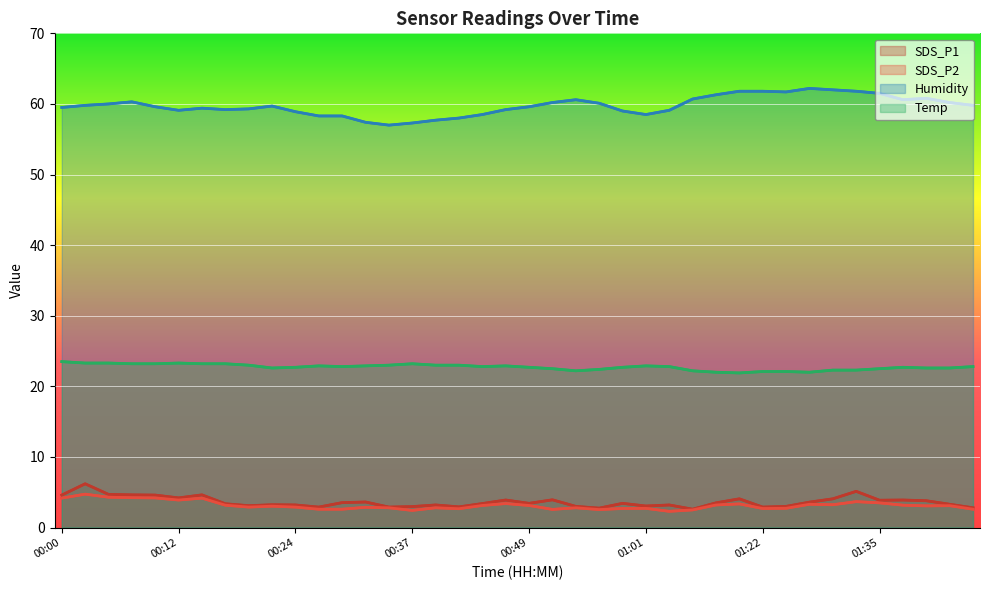

True or false: Humidity and SDS_P2 cross at least once.

False